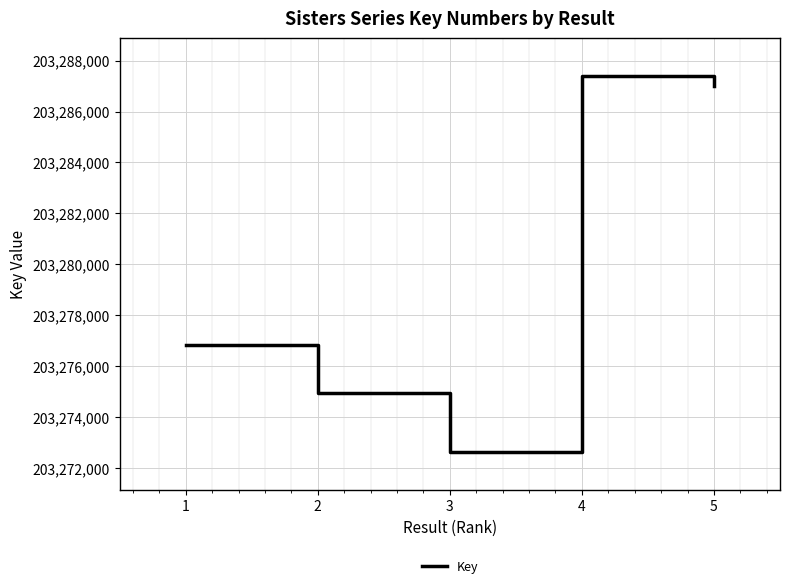

How many interior local valleys (lower than both neighbors) does the data have?

1